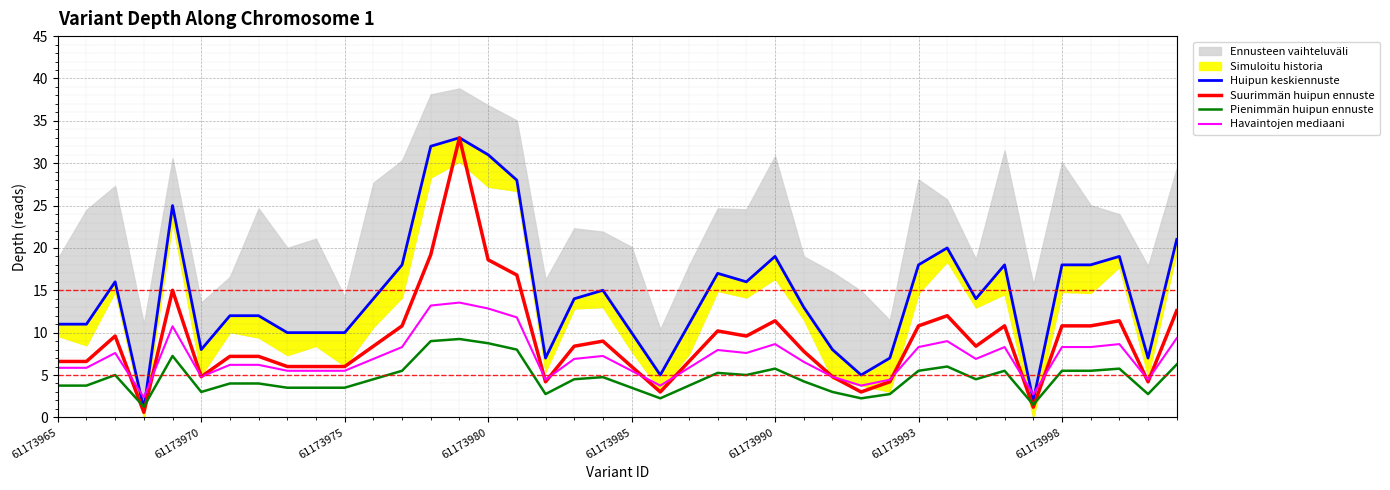

Which category has the highest value in the Pienimmän huipun ennuste series?

14